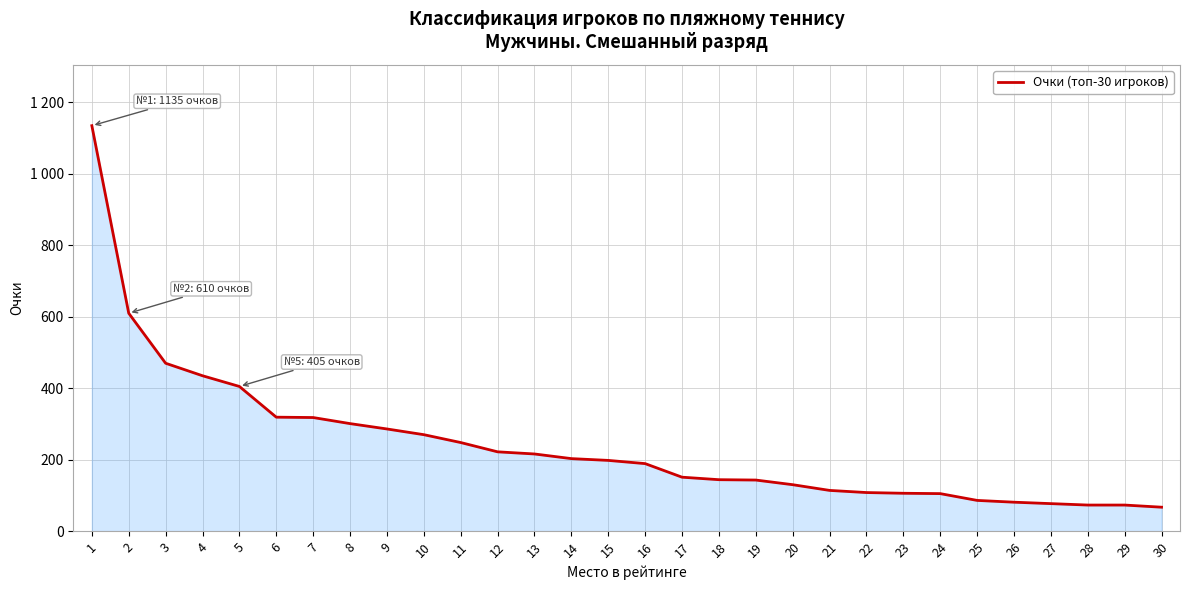

List the labels in order of value, smallest first.

30, 28, 29, 27, 26, 25, 24, 23, 22, 21, 20, 19, 18, 17, 16, 15, 14, 13, 12, 11, 10, 9, 8, 7, 6, 5, 4, 3, 2, 1